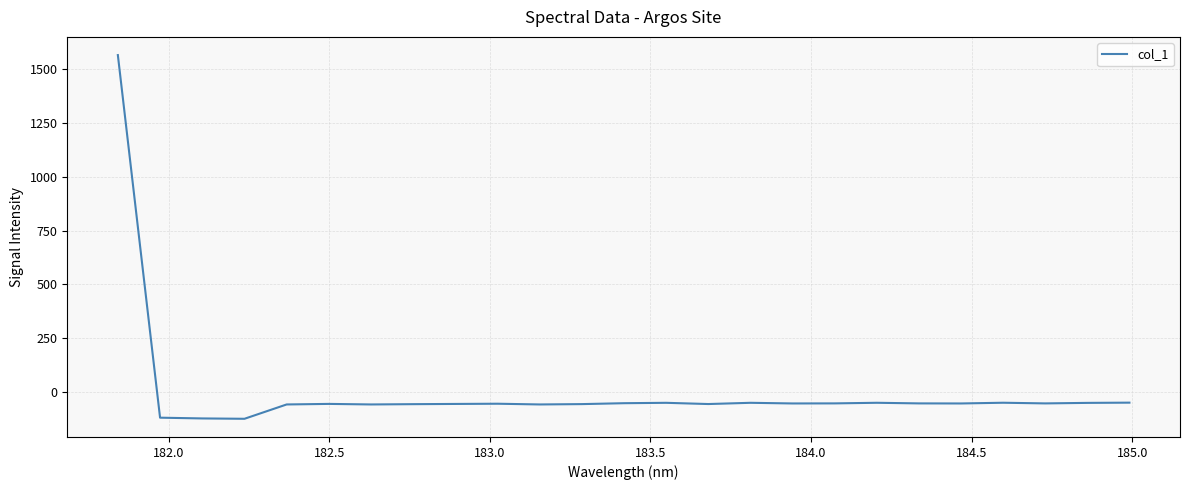

What is the difference between the maximum and minimum values?

1685.6